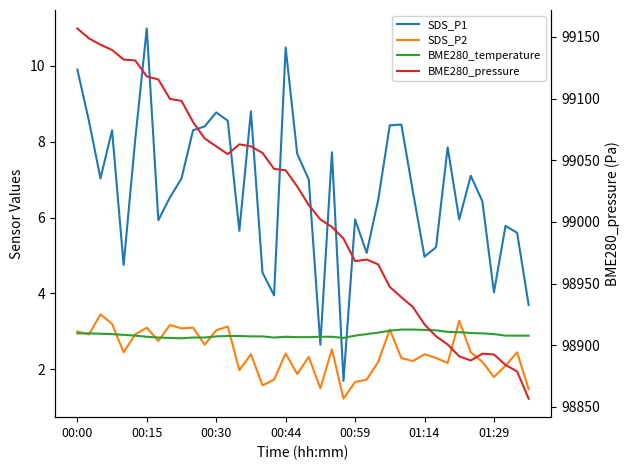

Between 7 and 21, which series saw the biggest shift?

BME280_pressure